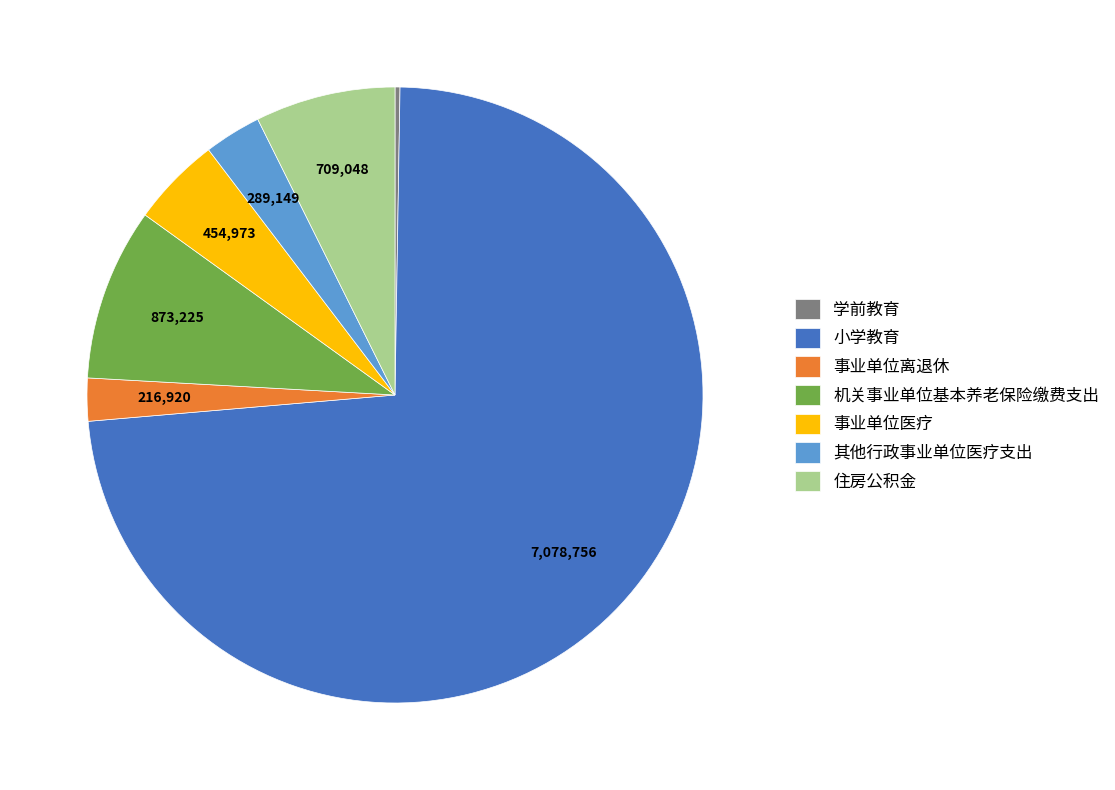

Combined, do 机关事业单位基本养老保险缴费支出 and 小学教育 account for over 50%?

Yes